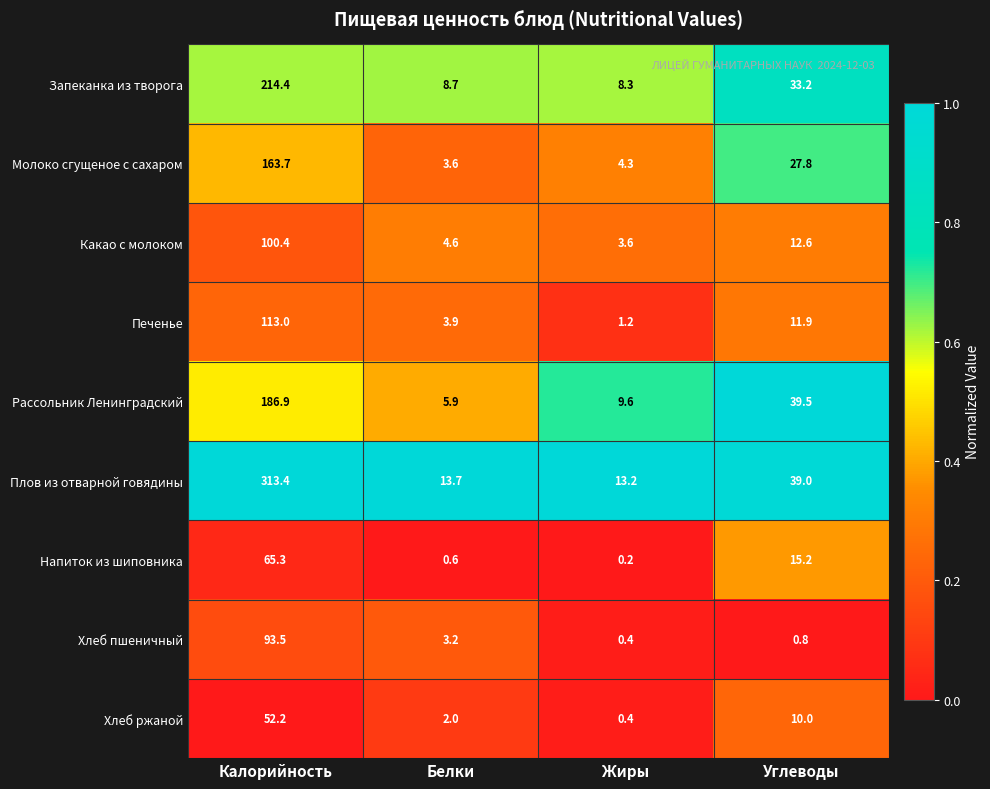

Which series has the largest total across all categories?

Плов из отварной говядины